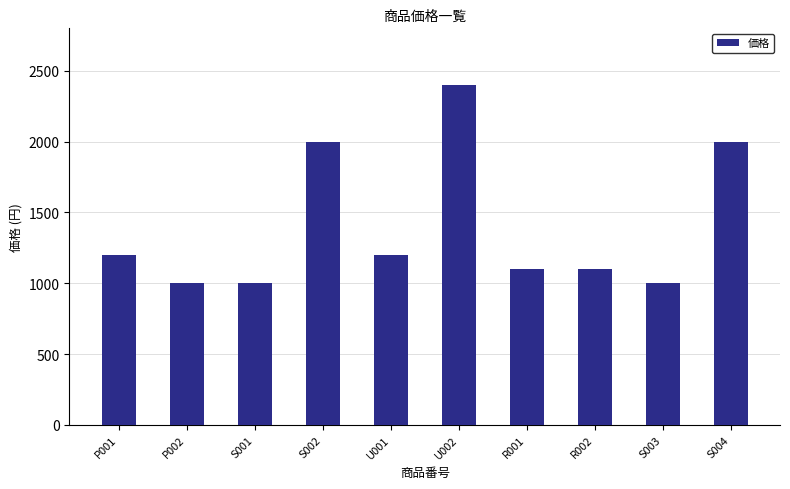

How many bars are there in total?

10